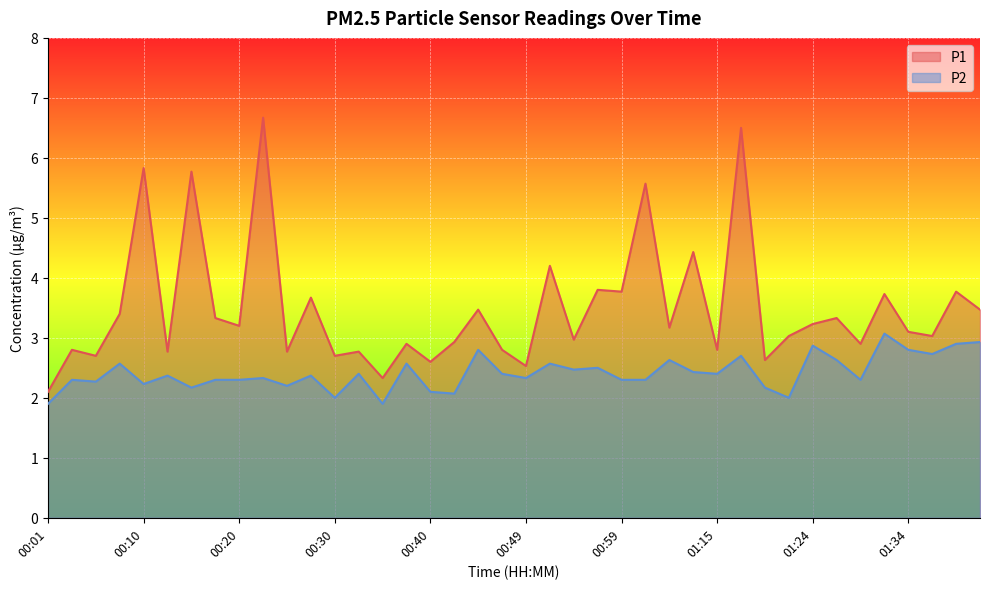

What is the difference between the maximum and minimum values in the P2 series?

1.2